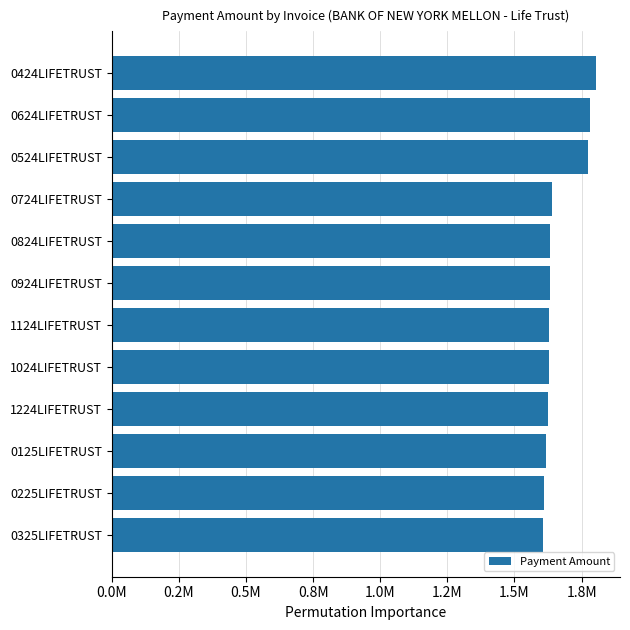

Are the bars horizontal?

Yes